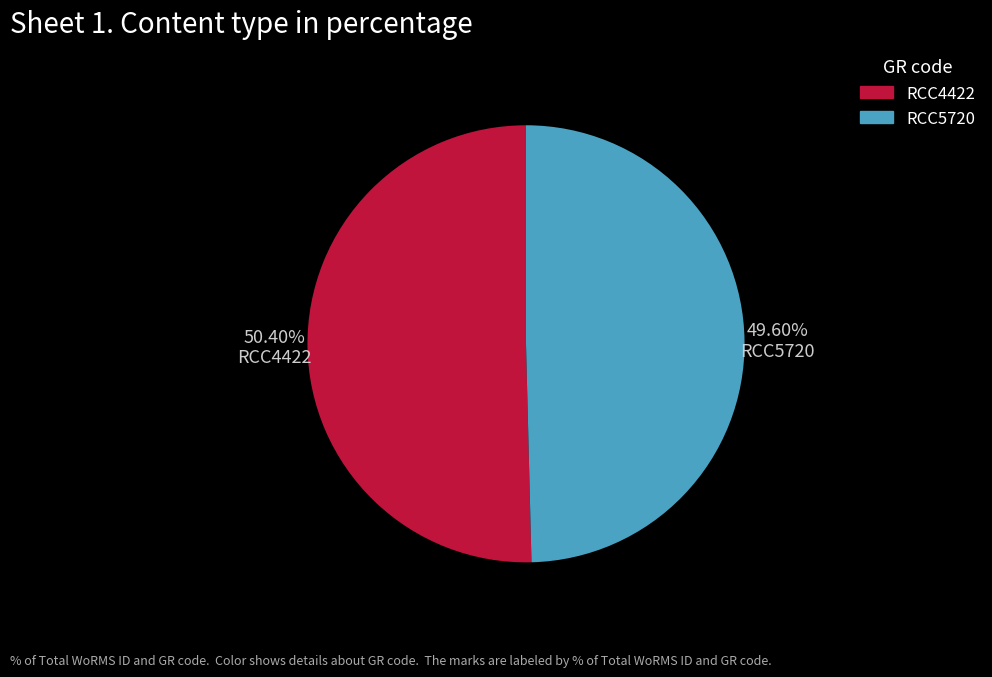

Is there any slice that represents more than half of the pie?

Yes